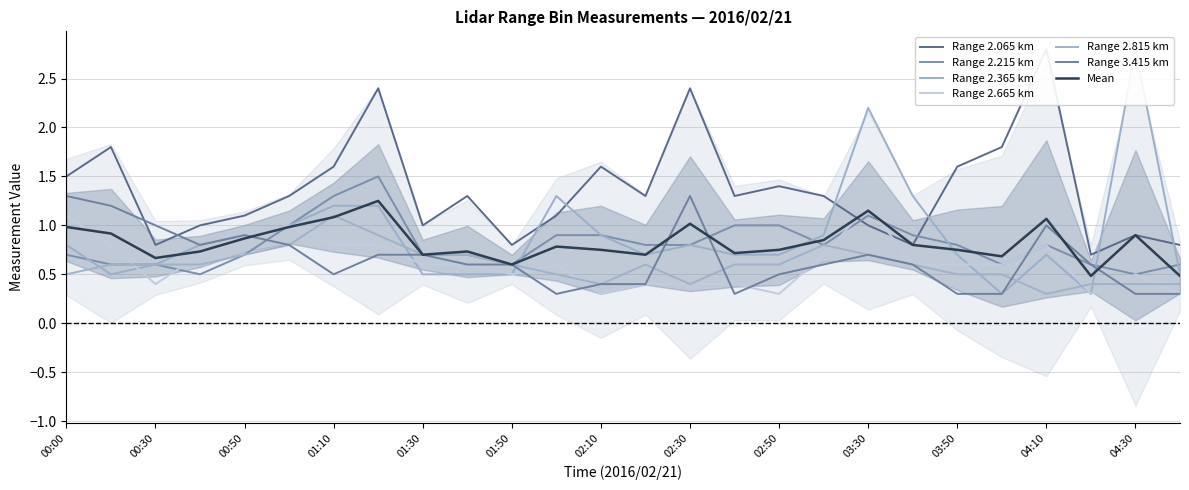

Reading left to right, list all the values displayed in this chart.

2.065: 00:00=1.5	00:10=1.8	00:30=0.8	00:40=1.0	00:50=1.1	01:00=1.3	01:10=1.6	01:20=2.4	01:30=1.0	01:40=1.3	01:50=0.8	02:00=1.1	02:10=1.6	02:20=1.3	02:30=2.4	02:40=1.3	02:50=1.4	03:00=1.3	03:30=1.0	03:40=0.8	03:50=1.6	04:00=1.8	04:10=2.8	04:20=0.7	04:30=0.9	04:40=0.8
2.215: 00:00=0.7	00:10=0.6	00:30=0.6	00:40=0.5	00:50=0.7	01:00=1.0	01:10=1.3	01:20=1.5	01:30=0.7	01:40=0.7	01:50=0.6	02:00=0.9	02:10=0.9	02:20=0.8	02:30=0.8	02:40=1.0	02:50=1.0	03:00=0.8	03:30=1.1	03:40=0.9	03:50=0.8	04:00=0.6	04:10=0.8	04:20=0.6	04:30=0.5	04:40=0.6
2.365: 00:00=0.8	00:10=0.5	00:30=0.6	00:40=0.8	00:50=0.9	01:00=1.0	01:10=1.2	01:20=1.2	01:30=0.5	01:40=0.5	01:50=0.5	02:00=1.3	02:10=0.9	02:20=0.7	02:30=0.8	02:40=0.7	02:50=0.7	03:00=0.9	03:30=2.2	03:40=1.3	03:50=0.7	04:00=0.3	04:10=0.7	04:20=0.3	04:30=2.8	04:40=0.5
2.665: 00:00=1.1	00:10=0.8	00:30=0.4	00:40=0.7	00:50=0.9	01:00=1.0	01:10=0.8	01:20=0.8	01:30=0.6	01:40=0.6	01:50=0.5	02:00=0.6	02:10=0.3	02:20=0.4	02:30=0.4	02:40=0.4	02:50=0.3	03:00=0.7	03:30=1.2	03:40=0.6	03:50=0.6	04:00=0.6	04:10=0.8	04:20=0.3	04:30=0.5	04:40=0.3
2.815: 00:00=0.5	00:10=0.6	00:30=0.6	00:40=0.6	00:50=0.7	01:00=0.8	01:10=1.1	01:20=0.9	01:30=0.7	01:40=0.7	01:50=0.6	02:00=0.5	02:10=0.4	02:20=0.6	02:30=0.4	02:40=0.6	02:50=0.6	03:00=0.8	03:30=0.7	03:40=0.6	03:50=0.5	04:00=0.5	04:10=0.3	04:20=0.4	04:30=0.4	04:40=0.4
3.415: 00:00=1.3	00:10=1.2	00:30=1.0	00:40=0.8	00:50=0.9	01:00=0.8	01:10=0.5	01:20=0.7	01:30=0.7	01:40=0.6	01:50=0.6	02:00=0.3	02:10=0.4	02:20=0.4	02:30=1.3	02:40=0.3	02:50=0.5	03:00=0.6	03:30=0.7	03:40=0.6	03:50=0.3	04:00=0.3	04:10=1.0	04:20=0.6	04:30=0.3	04:40=0.3